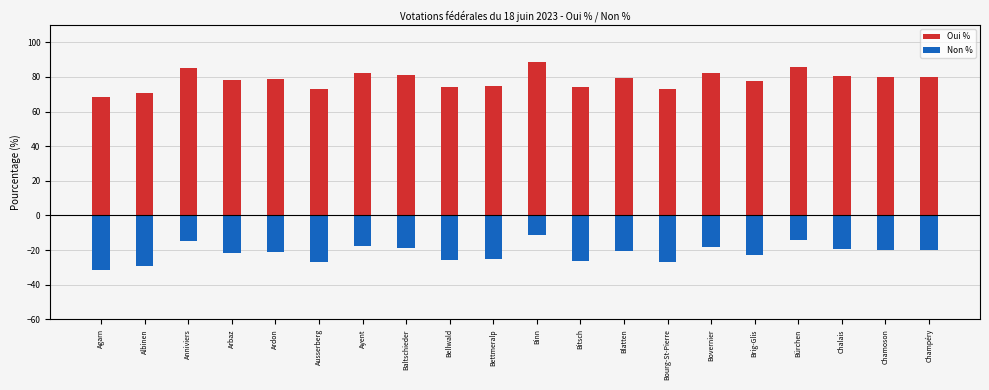

Reading right to left, extract all data points from this chart.

Oui %: 80.0	79.9	80.4	85.9	77.4	82.0	73.3	79.3	74.0	88.9	75.0	74.3	81.2	82.2	73.0	79.0	78.4	85.0	70.9	68.5
Non %: -20.1	-20.1	-19.6	-14.1	-22.6	-18.0	-26.7	-20.7	-26.1	-11.1	-25.0	-25.7	-18.8	-17.8	-27.1	-21.0	-21.6	-15.0	-29.1	-31.5